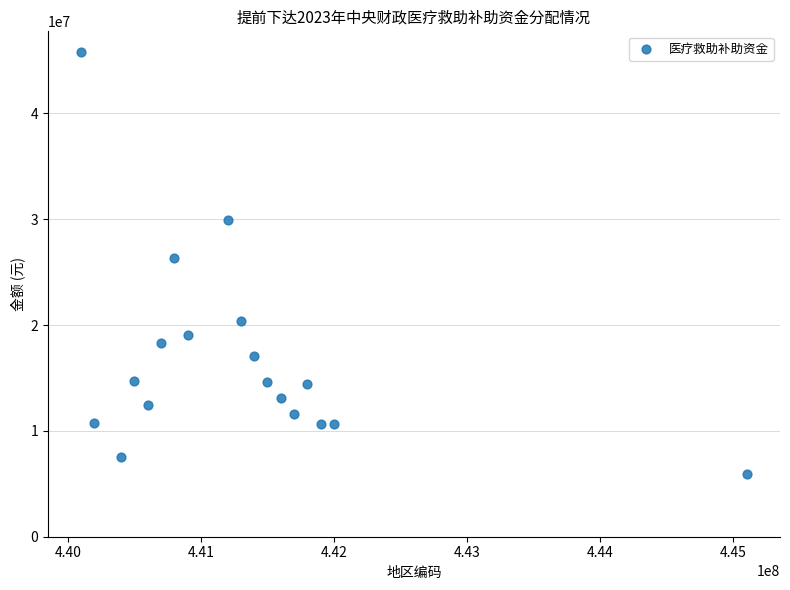

What is the range of X values (max minus min)?

5000000